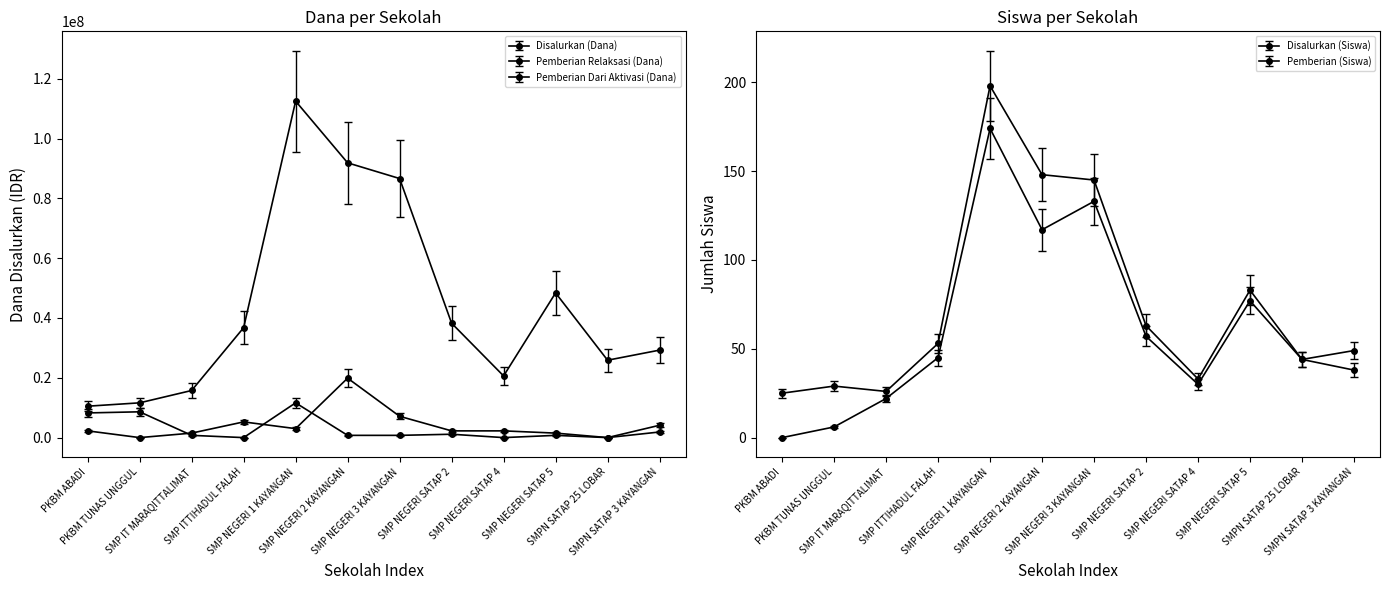

What is the spread (max minus min) of values at SMP NEGERI 2 KAYANGAN?

91874894.7